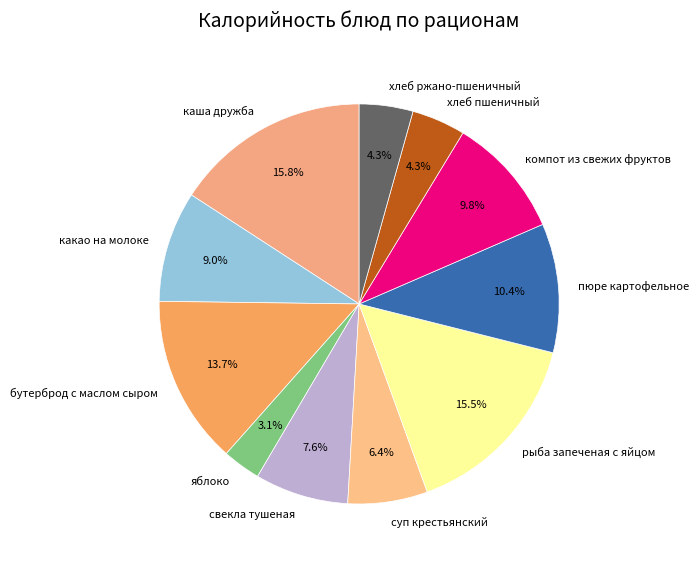

Approximately how many times larger is the value at хлеб пшеничный compared to пюре картофельное?

0.4